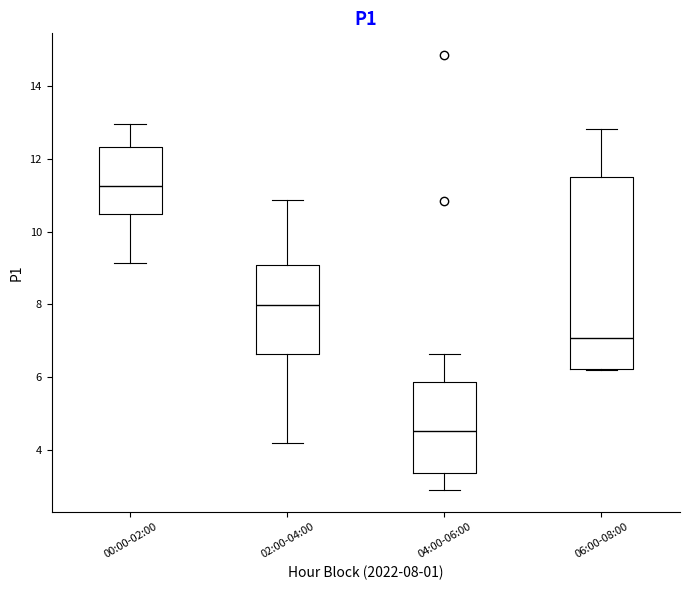

Which box's median line is the lowest?

04:00-06:00